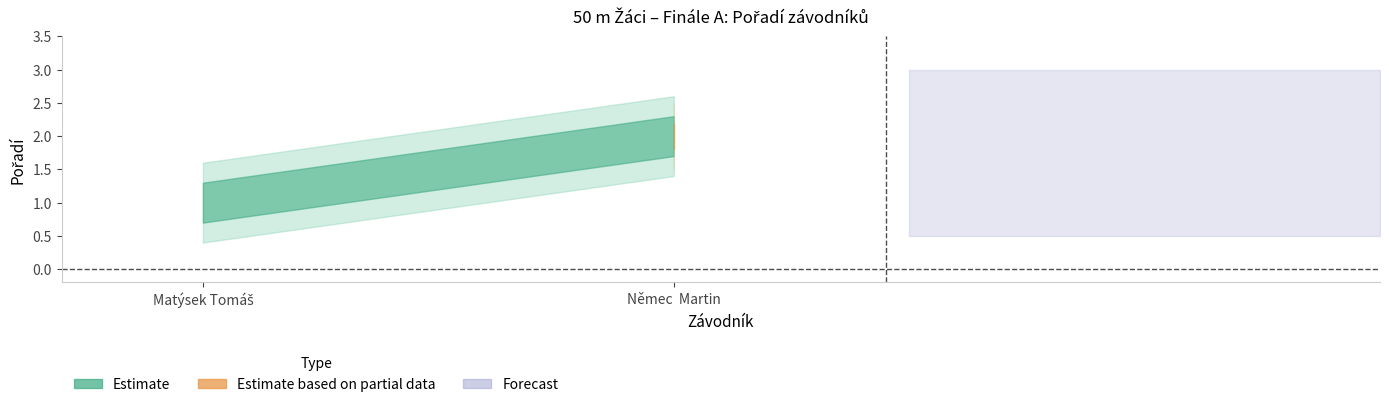

Read the Estimate value at Matýsek Tomáš.

1